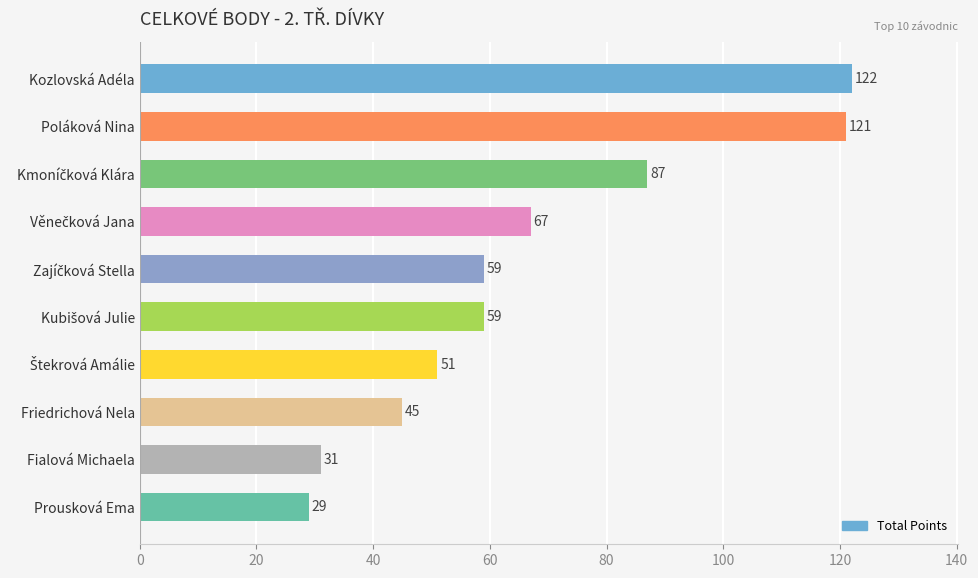

What is the sum of all values?

671